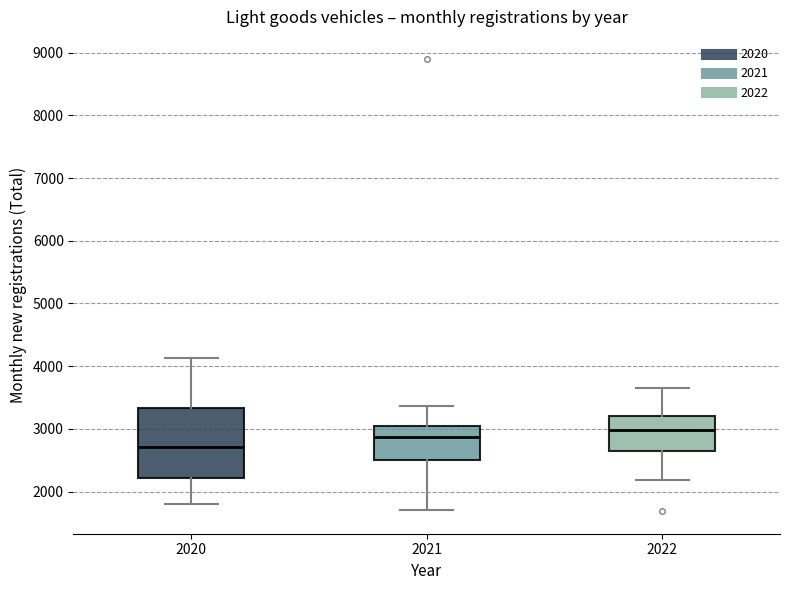

Comparing the boxes themselves (not the whiskers), which one is the tallest?

2020